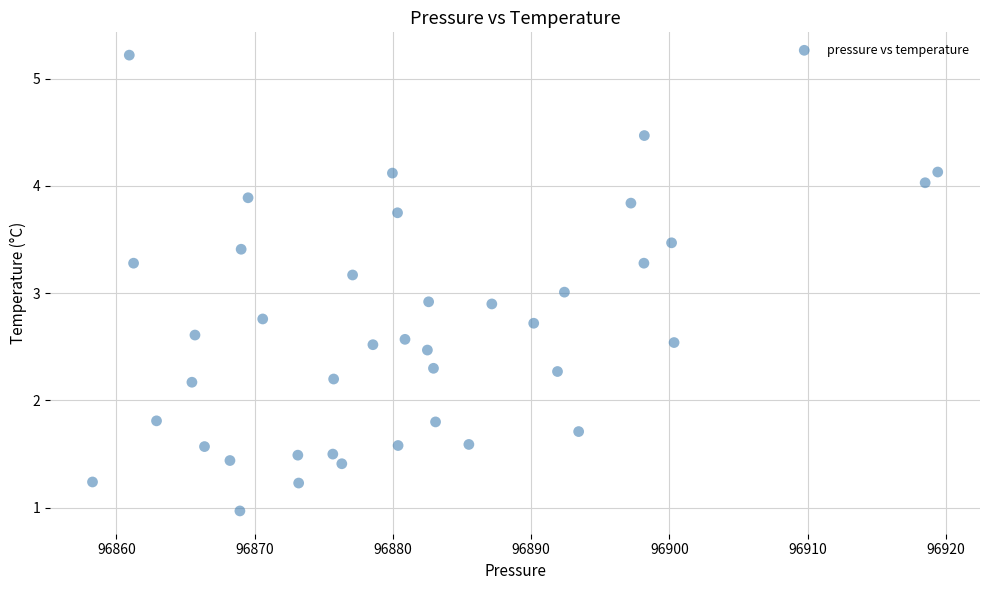

What is the range of X values (max minus min)?

61.1